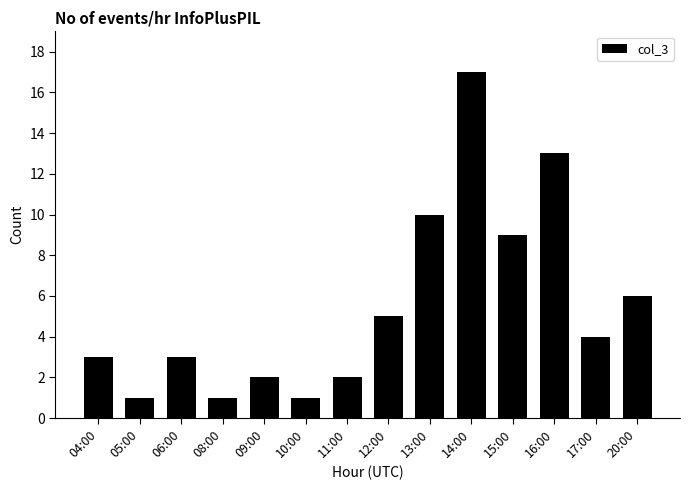

True or false: the data shows 6 at 17:00.

False